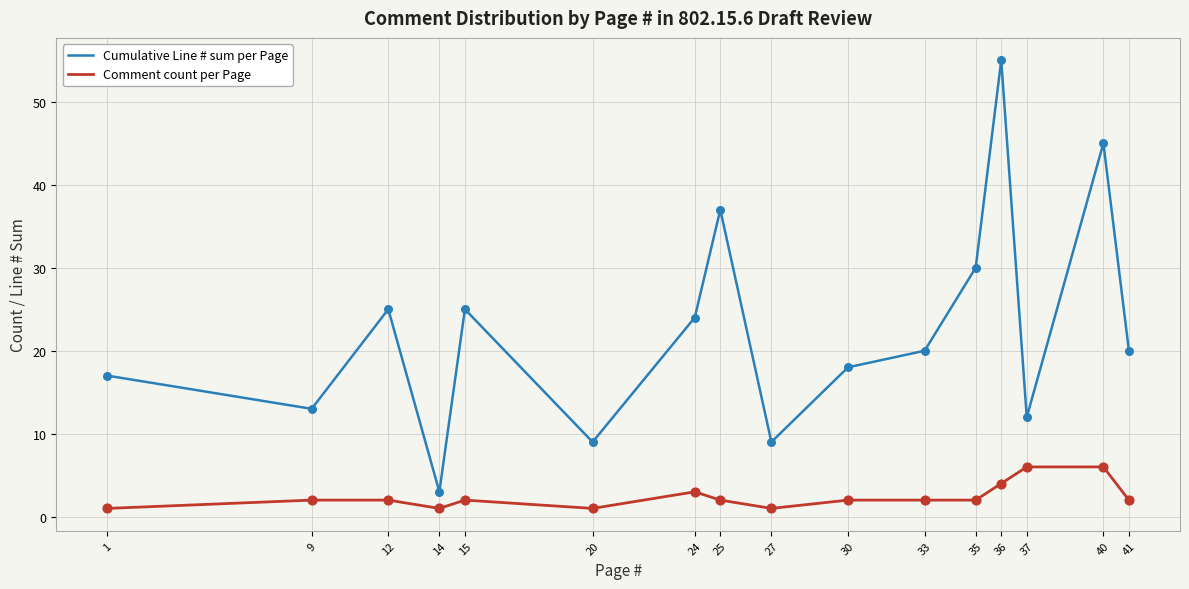

Which series has the widest spread of values?

Cumulative Line # sum per Page